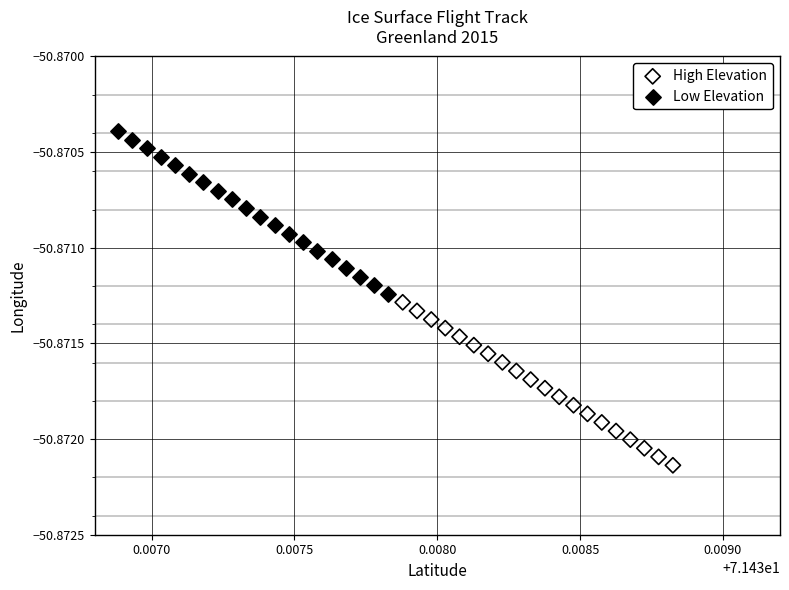

Which series has the widest spread of Y values?

High Elevation